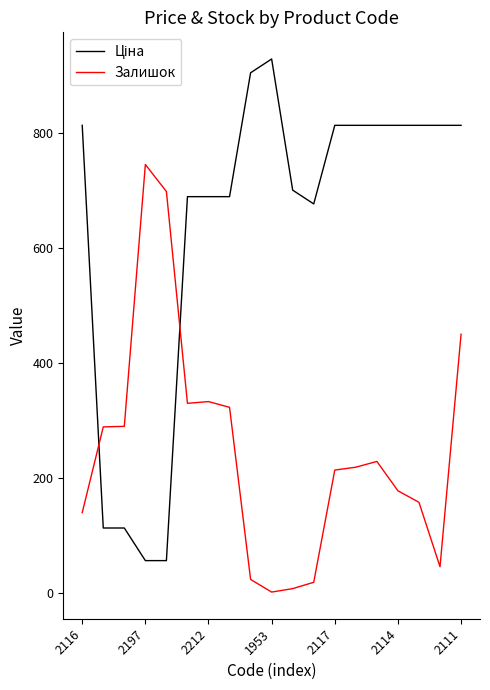

What is the difference between the maximum and minimum values in the Залишок series?

743.0